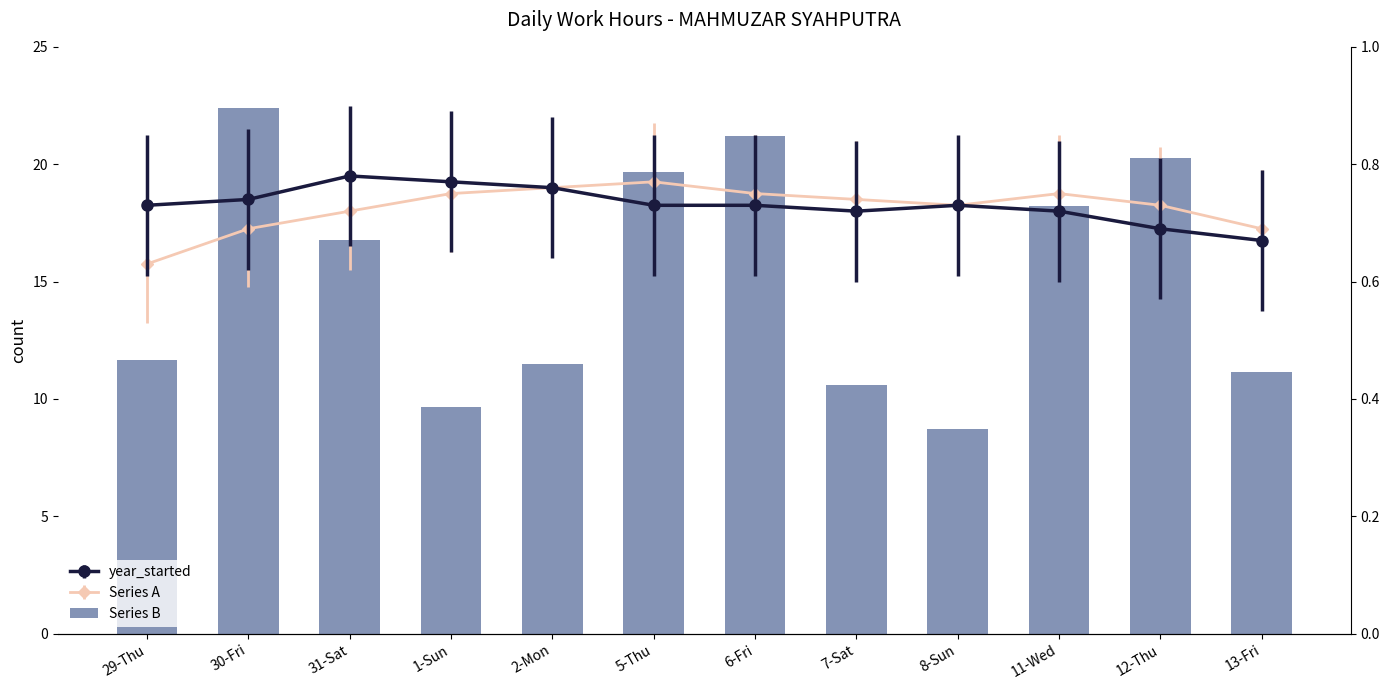

Between 5-Thu and 8-Sun, which is larger?

5-Thu